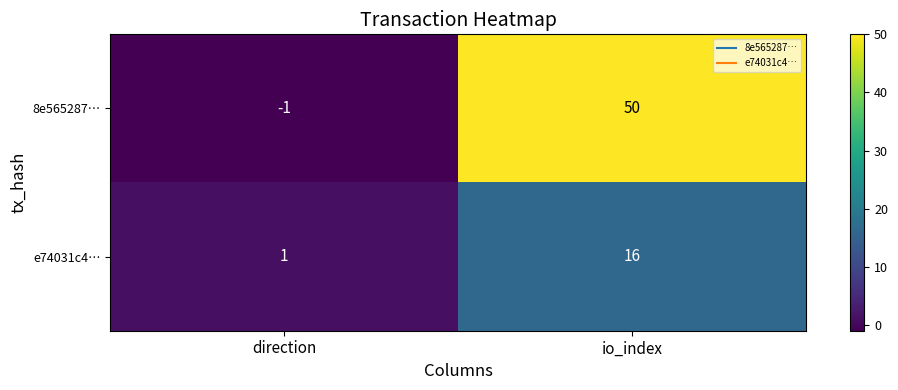

Rank the series at io_index from highest to lowest value.

8e565287…, e74031c4…